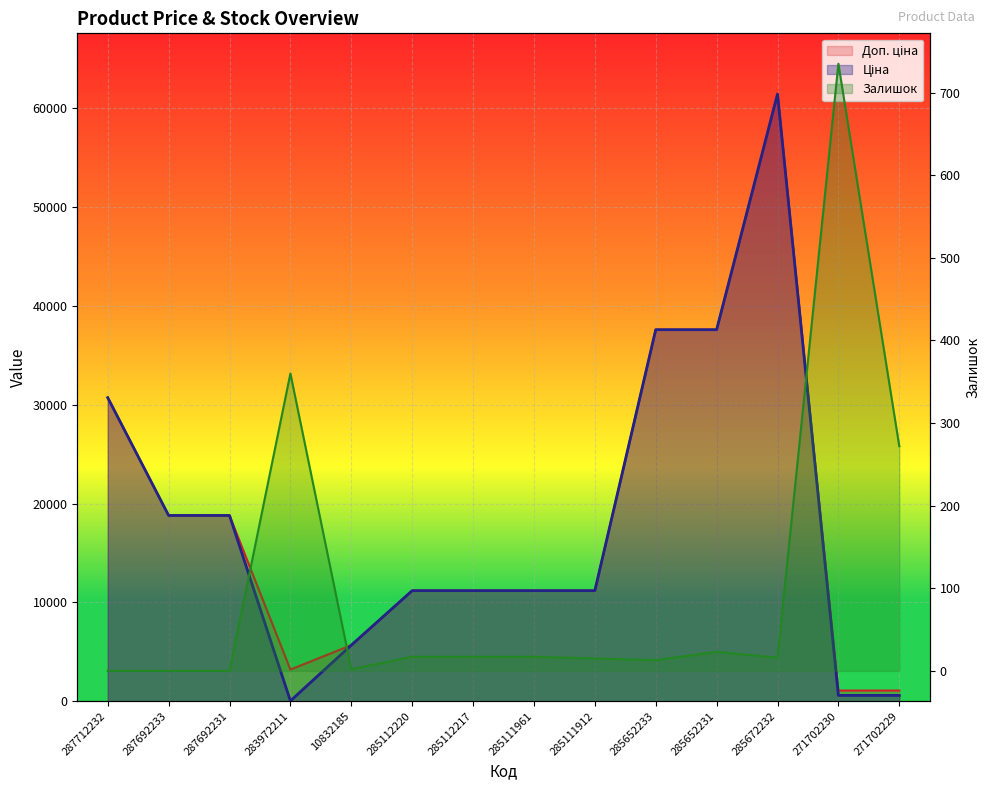

Reading left to right, transcribe all the data shown in this chart.

Ціна: 30717.1	18796.8	18796.8	32.0	5673.8	11188.2	11188.2	11188.2	11188.2	37593.6	37593.6	61434.3	589.9	589.9
Доп. ціна: 30717.1	18796.8	18796.8	3205.0	5673.8	11188.2	11188.2	11188.2	11188.2	37593.6	37593.6	61434.3	1081.7	1081.7
Залишок: 0.0	0.0	0.0	360.0	2.0	17.0	17.0	17.0	15.0	13.0	23.0	16.0	735.0	272.0